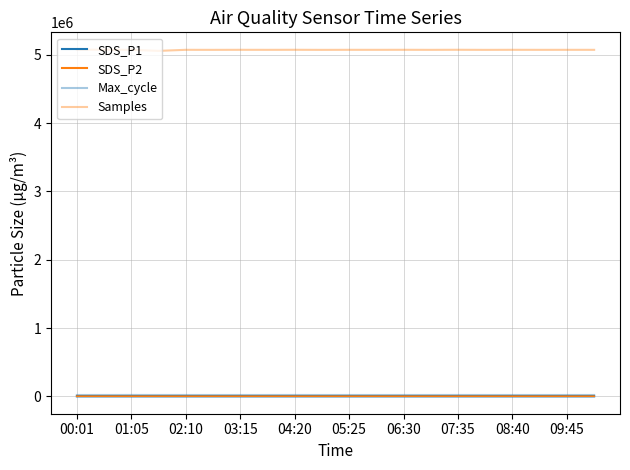

Rank the series by their maximum value, from lowest to highest.

SDS_P2, SDS_P1, Max_cycle, Samples